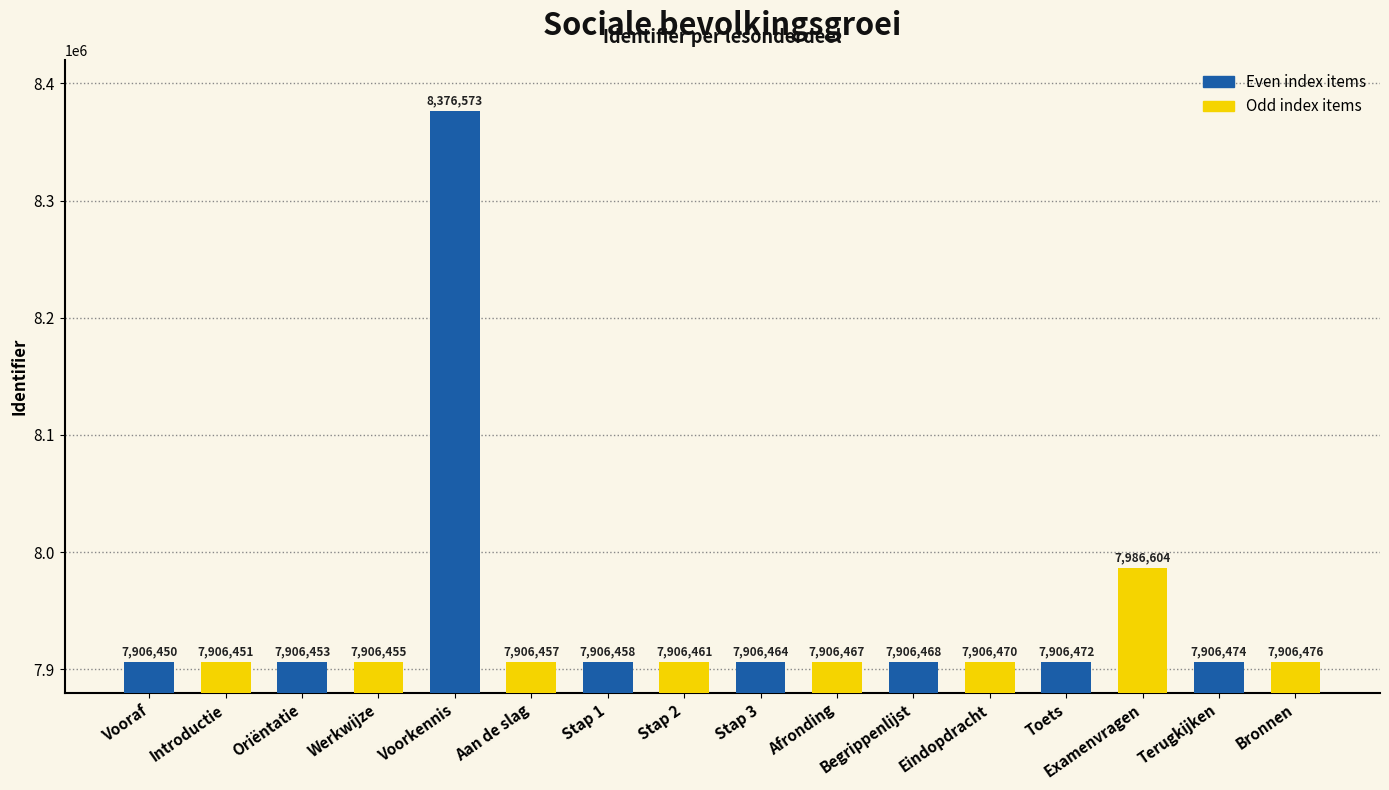

What is the label of the 4th bar from the right?

Toets